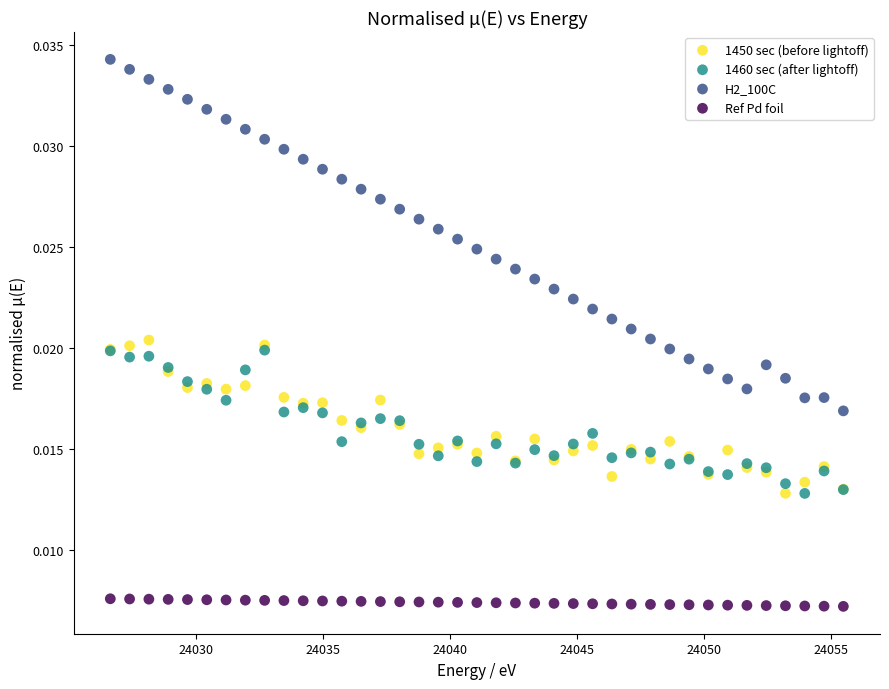

Which series has the largest Y range (max minus min)?

H2_100C